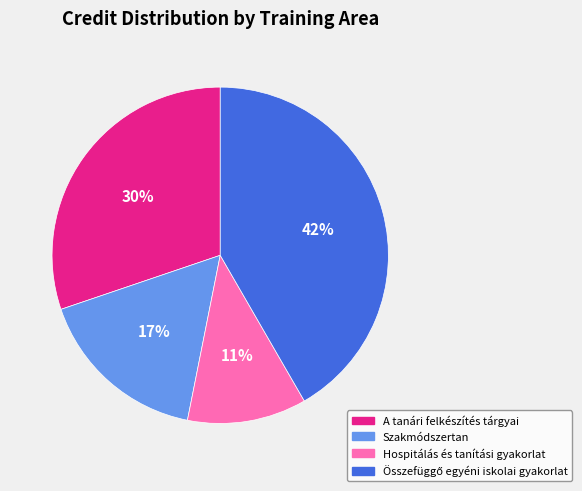

Is there a majority slice in this chart?

No